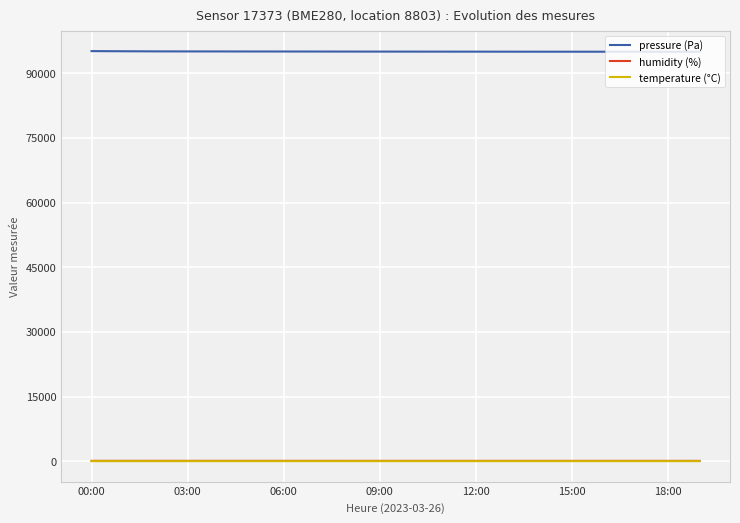

What is the greatest value displayed?

95145.8